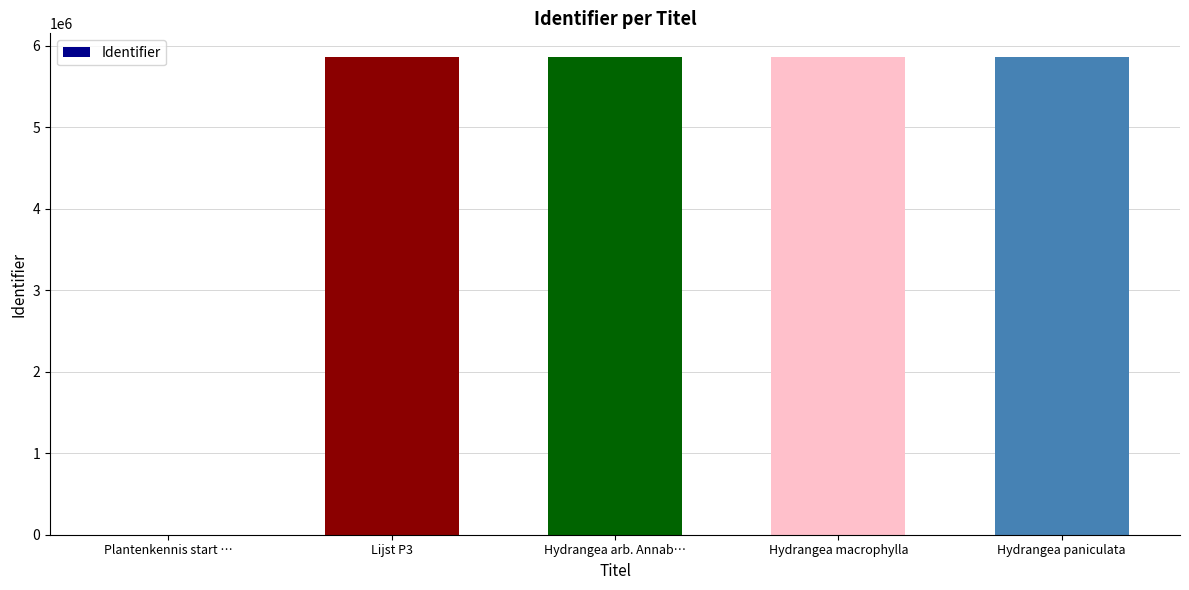

What is the greatest value displayed?

5858237